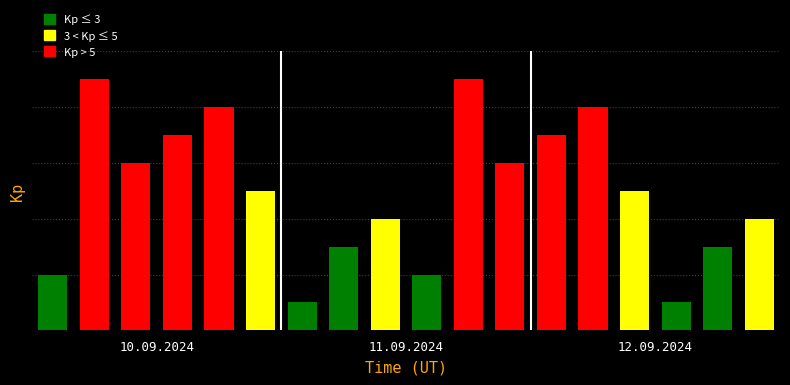

What is the smallest value displayed?

1